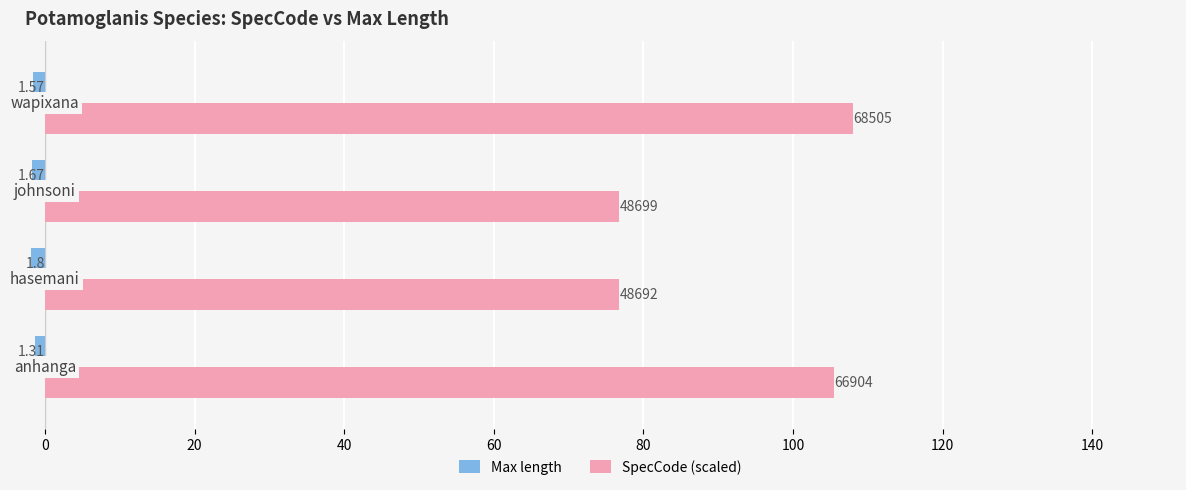

Which series has the largest range (max minus min)?

SpecCode (scaled)